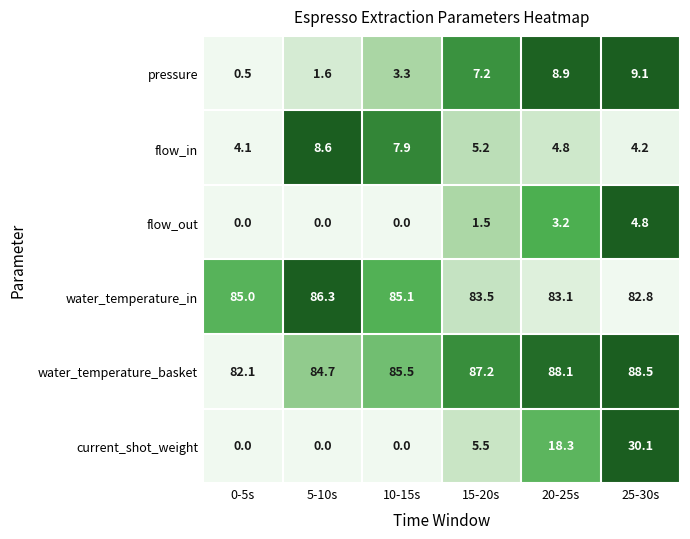

Which series has the largest total across all categories?

water_temperature_basket